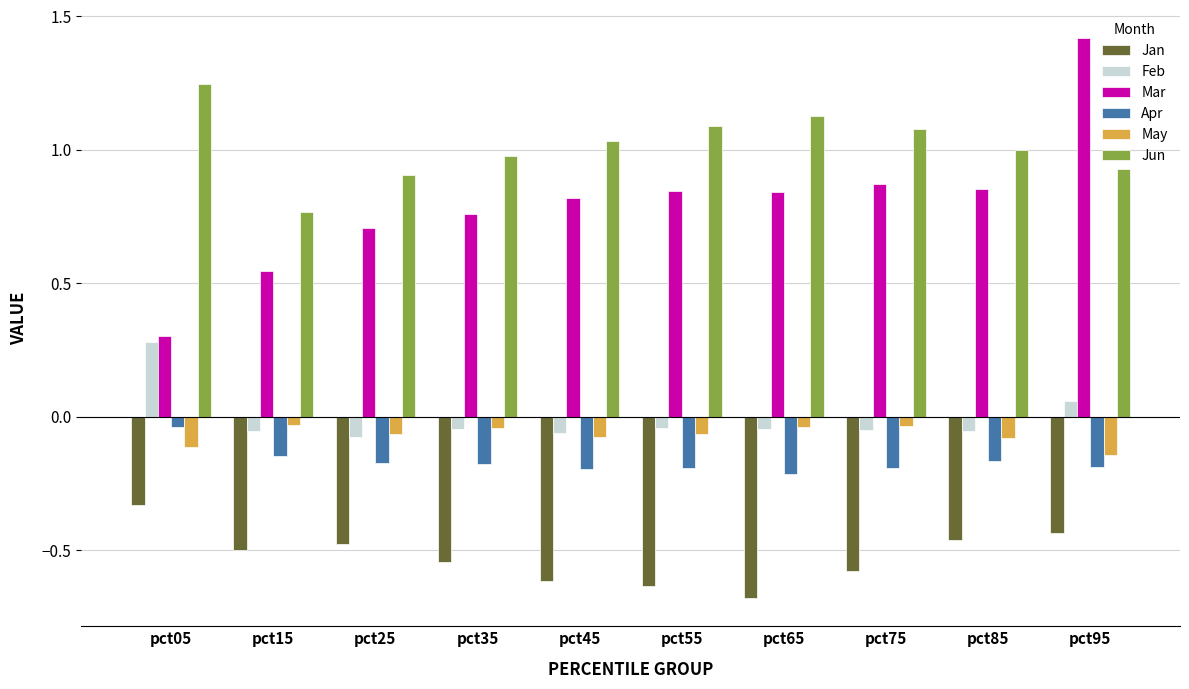

Is the value of Apr at pct05 greater than the value of Mar at pct25?

No